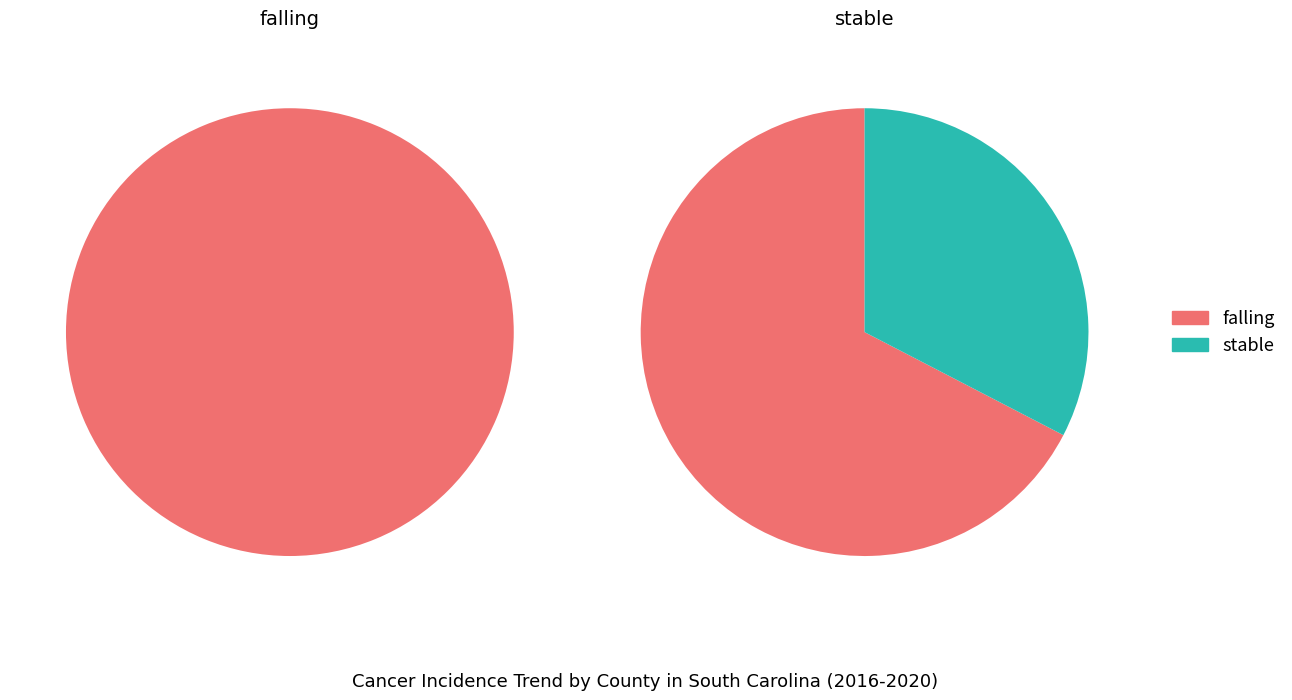

To the nearest percent, what is the combined percentage of falling and stable?

100%